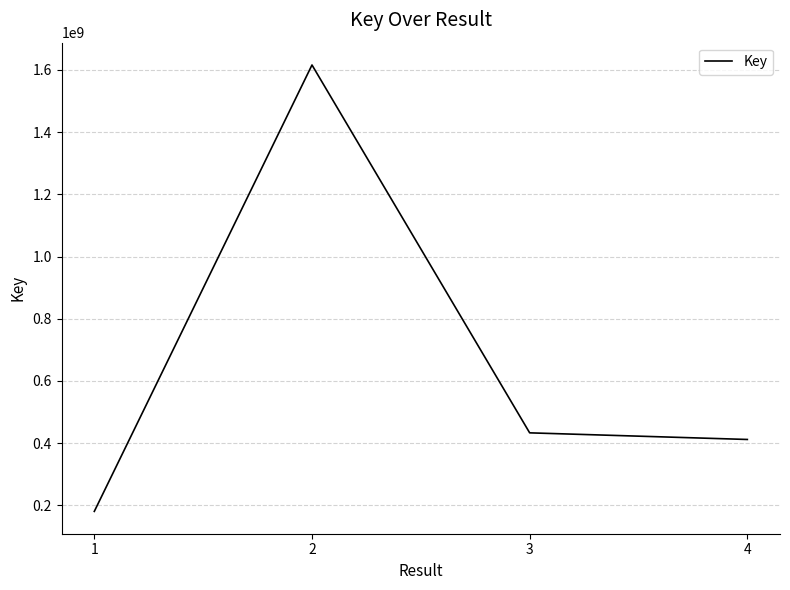

What is the sum of the values at 4 and 3?

844830130